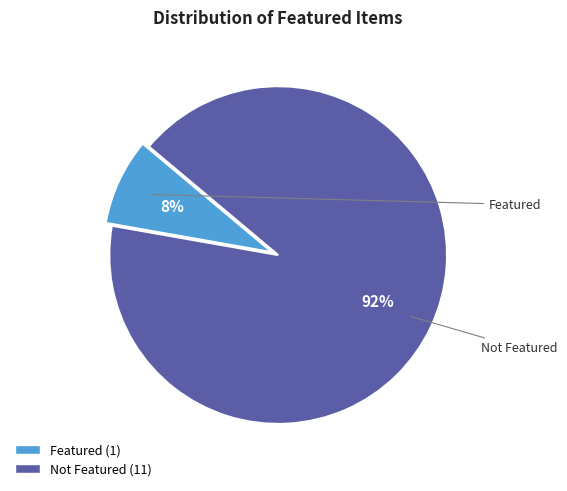

Is there any slice that represents more than half of the pie?

Yes